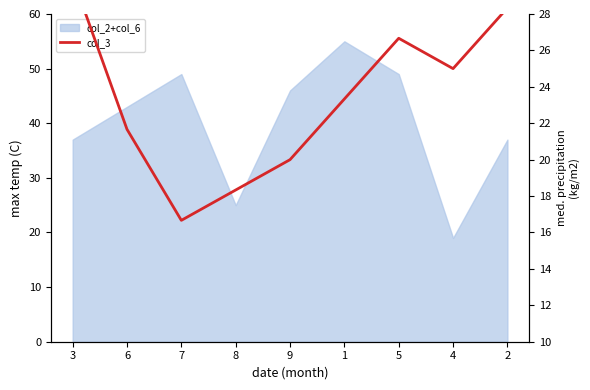

At which category does the chart reach its minimum across all series?

7